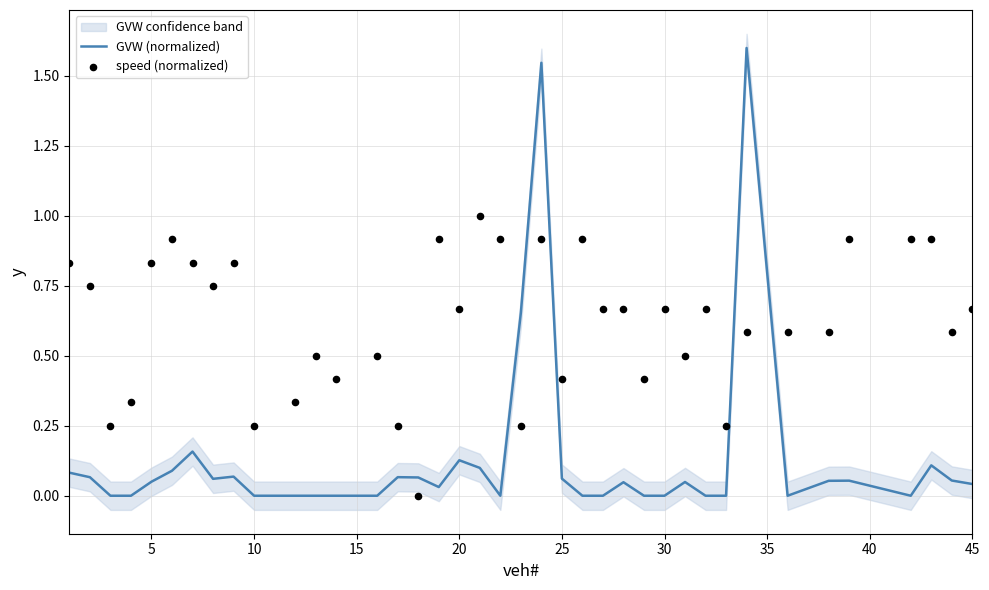

The value of GVW (normalized) at 10 is 0.0. True or false?

True